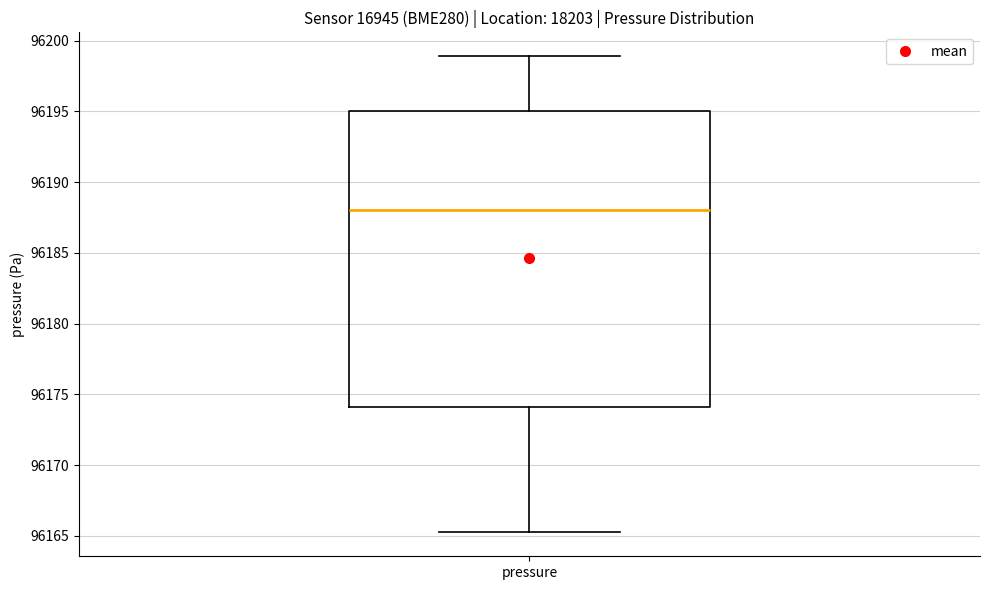

Where does the median line of the box for pressure sit on the y-axis? The values are not printed on the chart, so give them approximately, as read against the axis.

96188.0